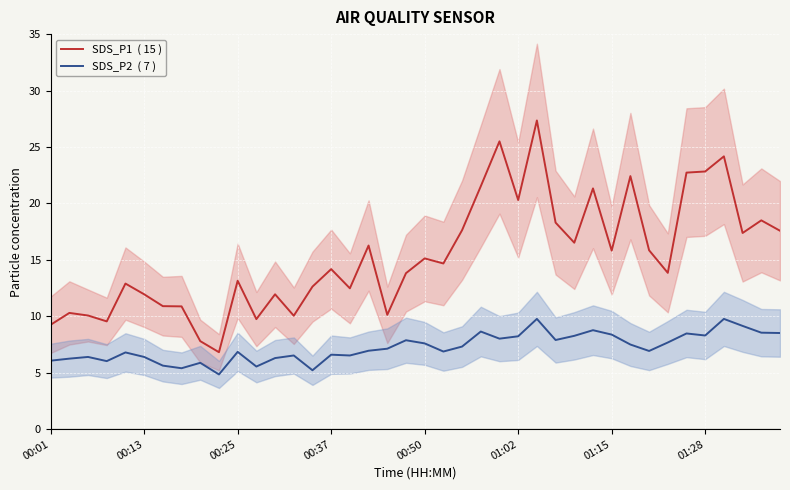

In SDS_P2  ( 7 ), how many points are higher than both neighbors (excluding endpoints)?

12